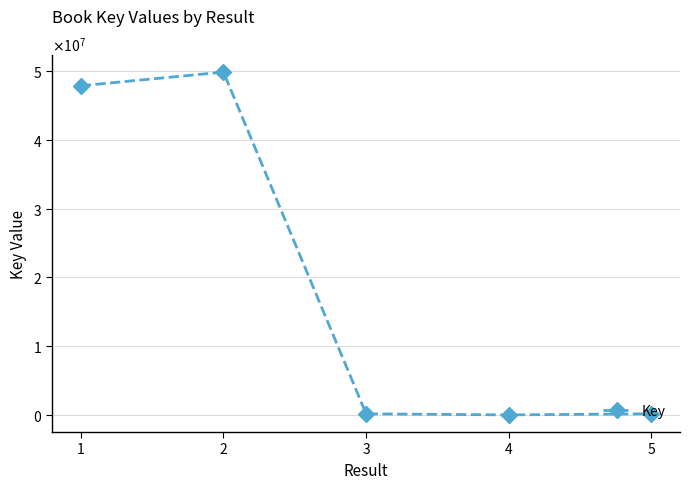

Is it true that the value at 5 is 161150?

True